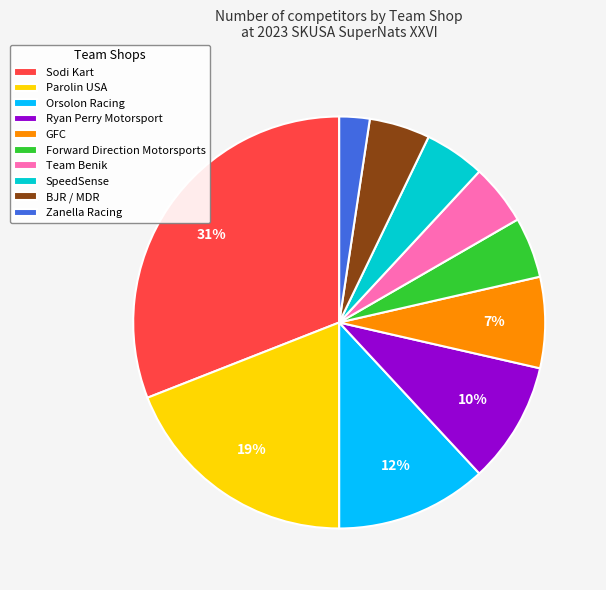

To the nearest percent, what is the combined percentage of Forward Direction Motorsports and Orsolon Racing?

17%